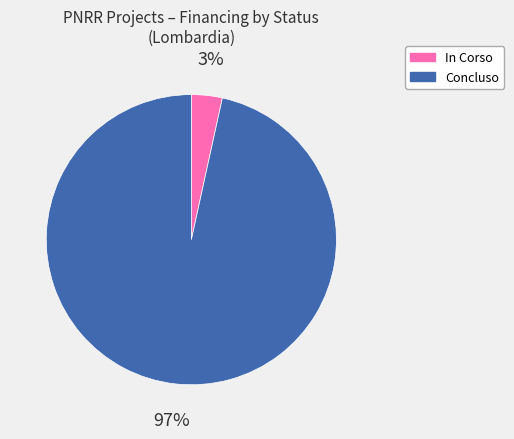

Combined, do In Corso and Concluso account for over 50%?

Yes